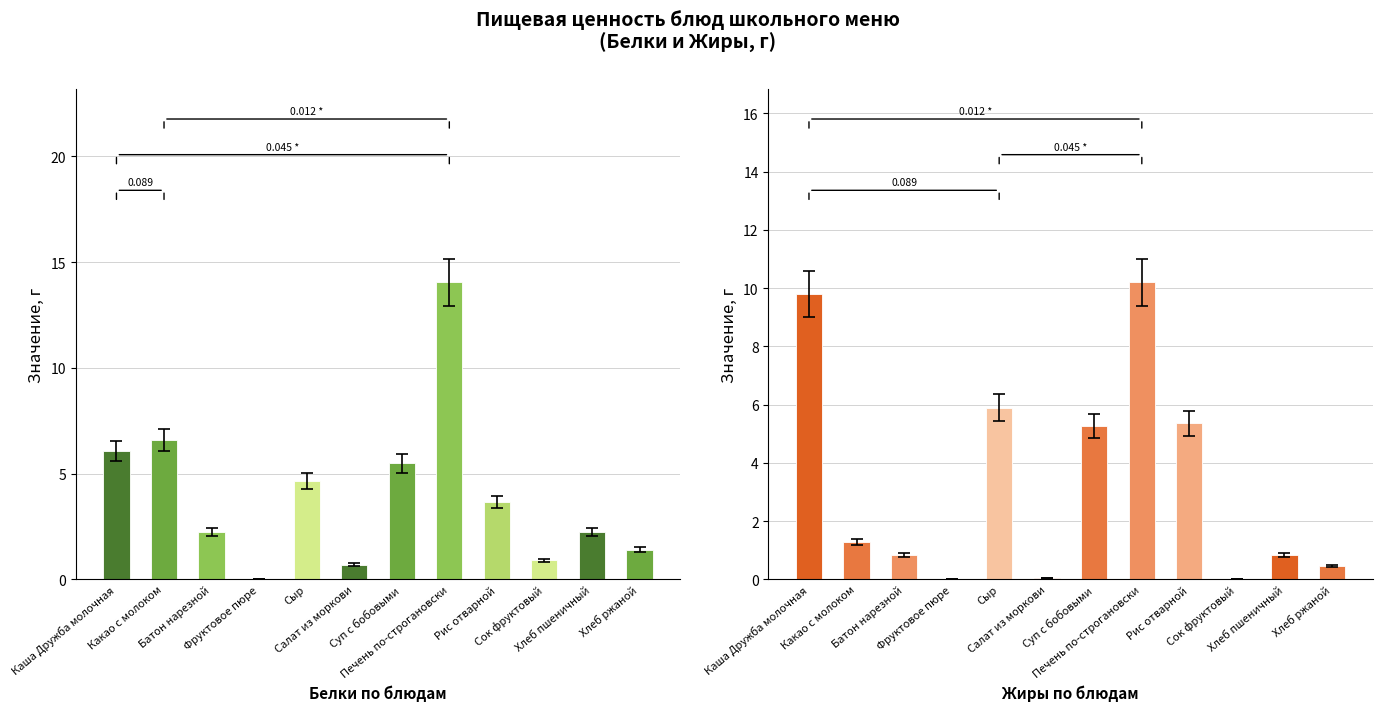

What position from the left is Салат из моркови?

6